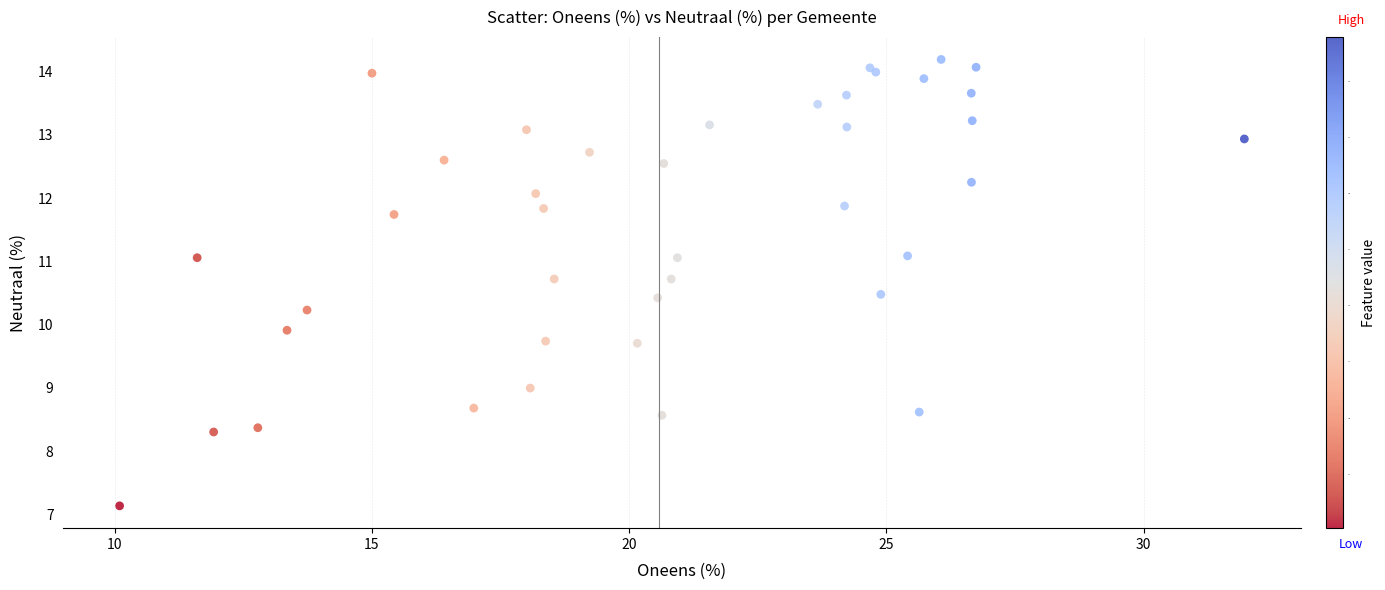

What Y value in the scatter plot is closest to 10?

9.9